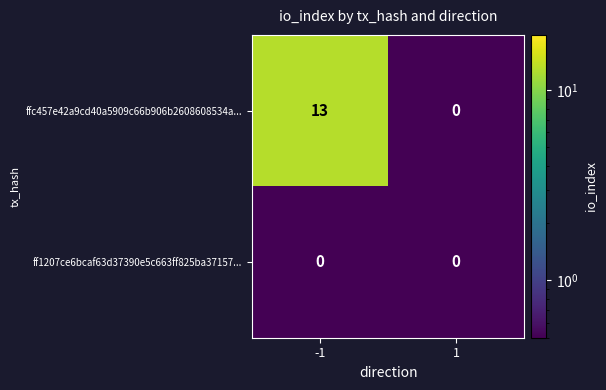

Is the value of ffc457e42a9cd40a5909c66b906b2608608534a... at -1 greater than the value of ff1207ce6bcaf63d37390e5c663ff825ba37157... at 1?

Yes